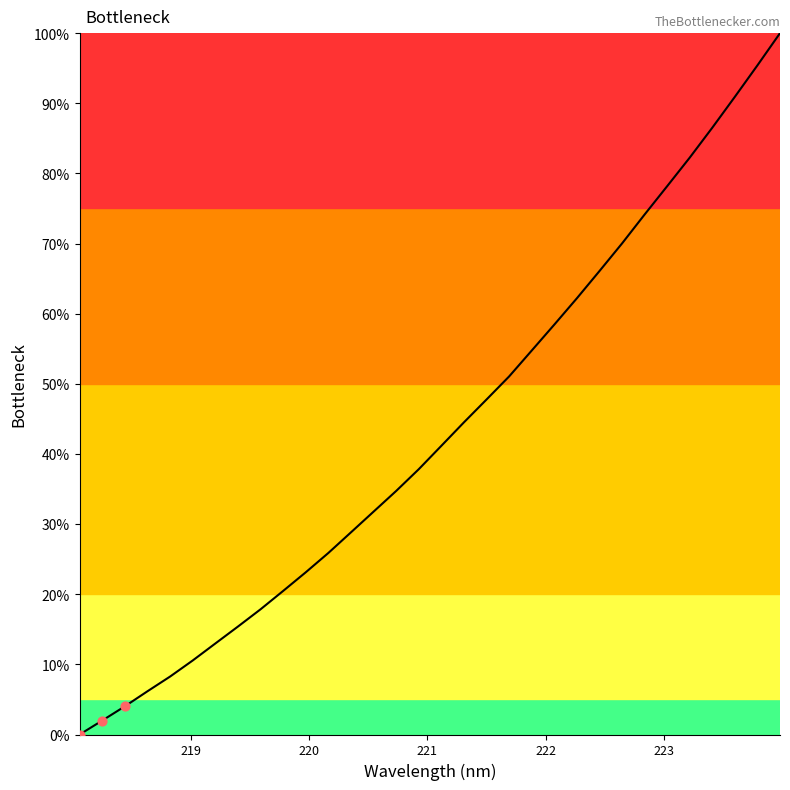

What is the difference between the maximum and minimum values?

100.0